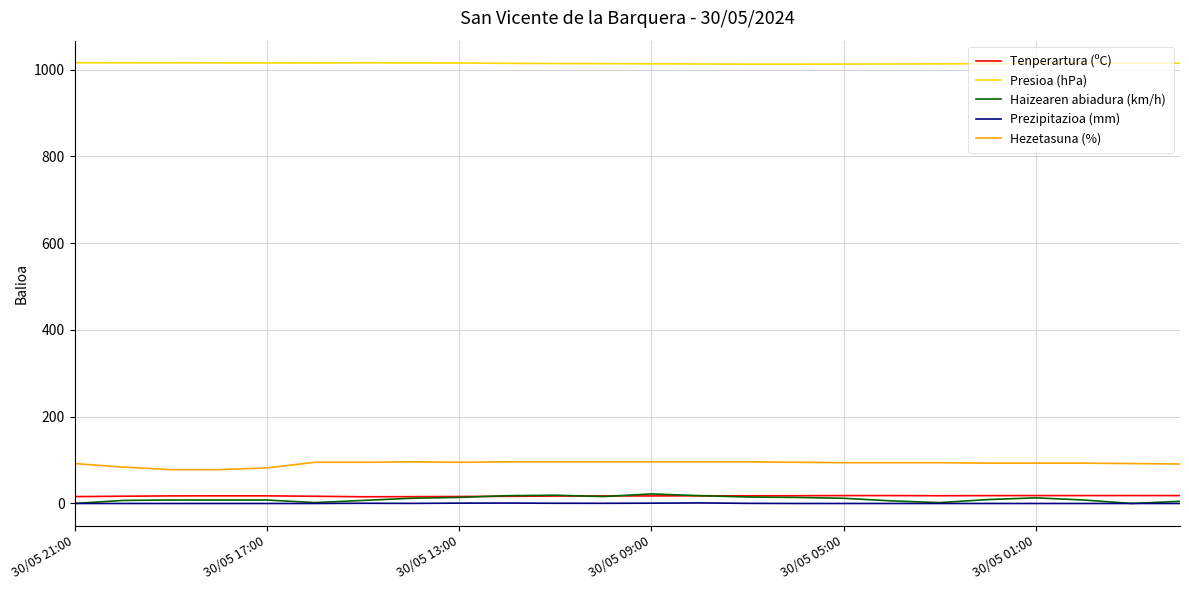

What is the highest value of the Presioa (hPa) series?

1016.0